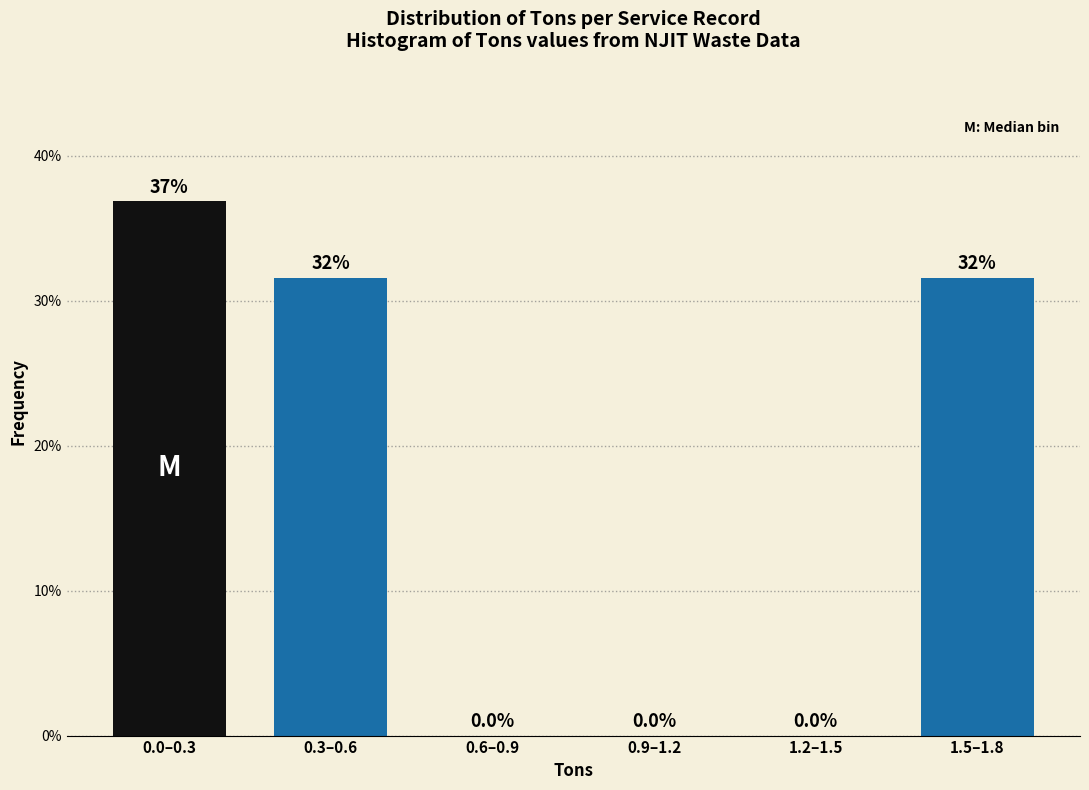

Reading left to right, transcribe all the data shown in this chart.

0.0–0.3=36.8	0.3–0.6=31.6	0.6–0.9=0.0	0.9–1.2=0.0	1.2–1.5=0.0	1.5–1.8=31.6